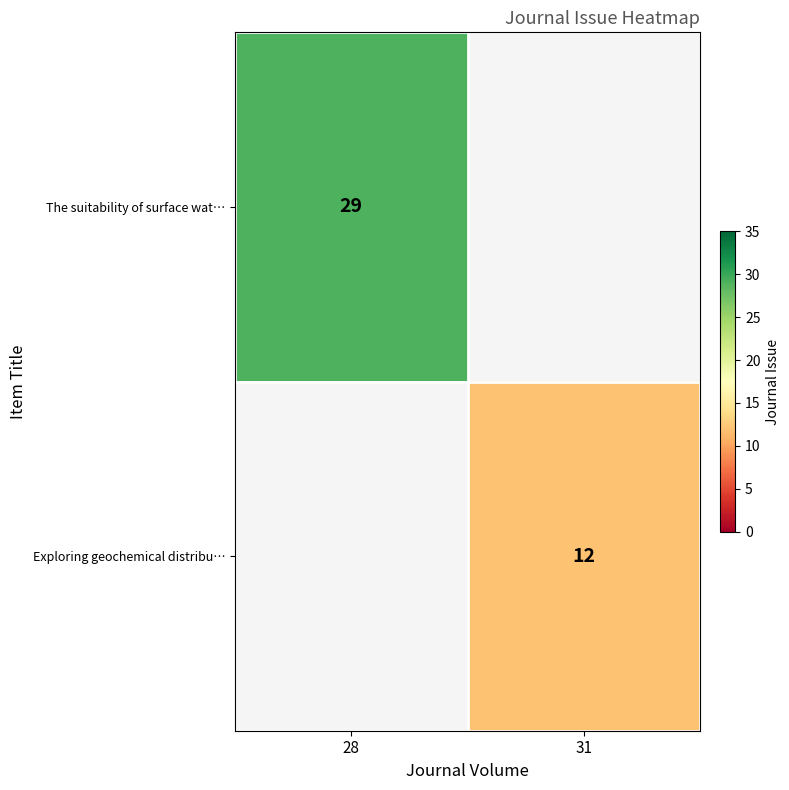

Is the value of Exploring geochemical distribu… at 31 greater than the value of The suitability of surface wat… at 28?

No